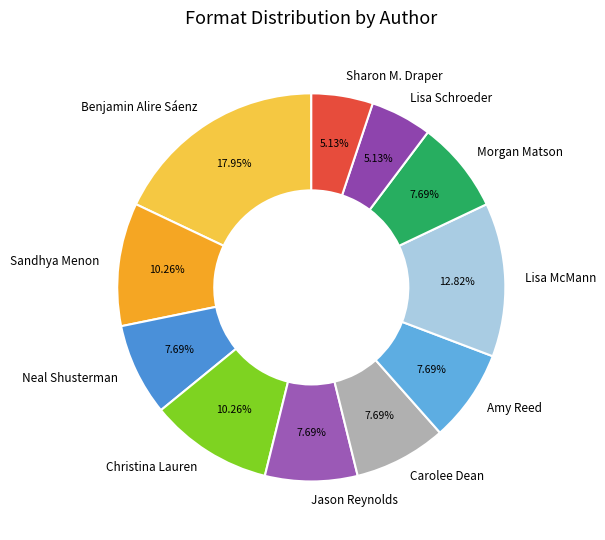

What is the largest slice in the pie chart?

Benjamin Alire Sáenz